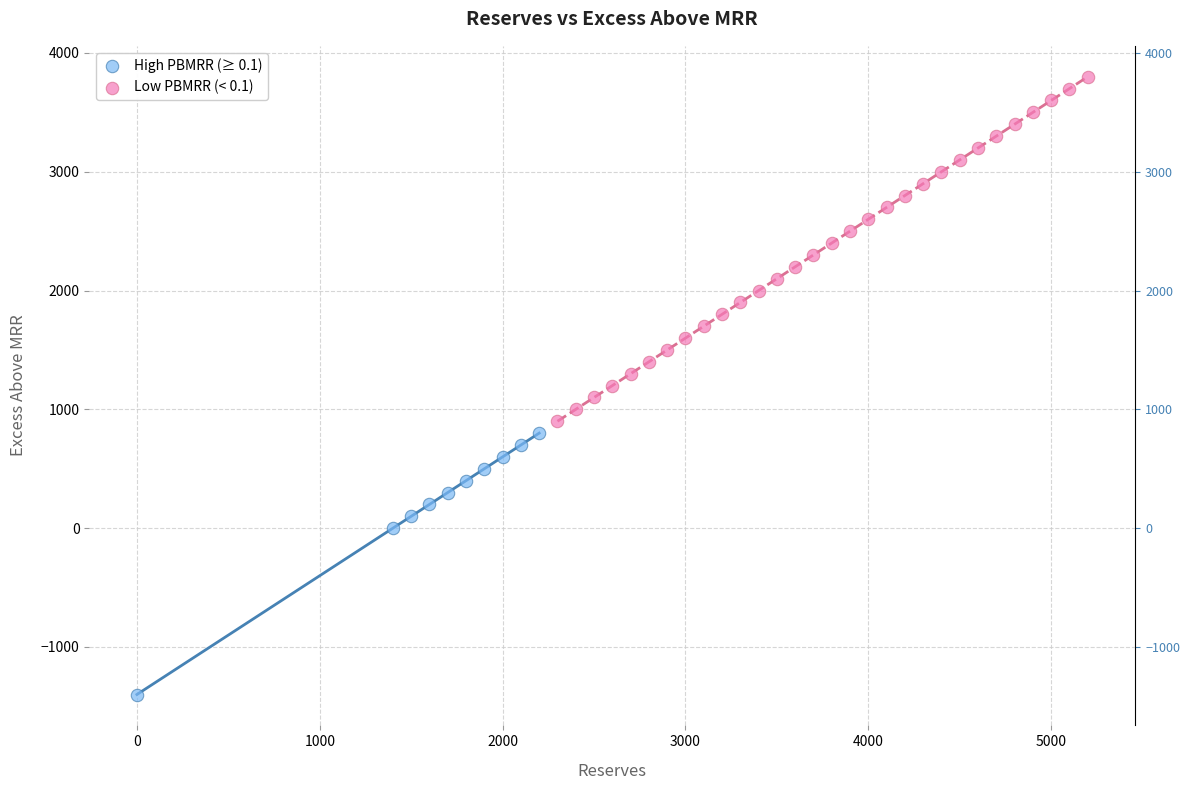

Which series contains the highest Y value?

Low PBMRR (< 0.1)